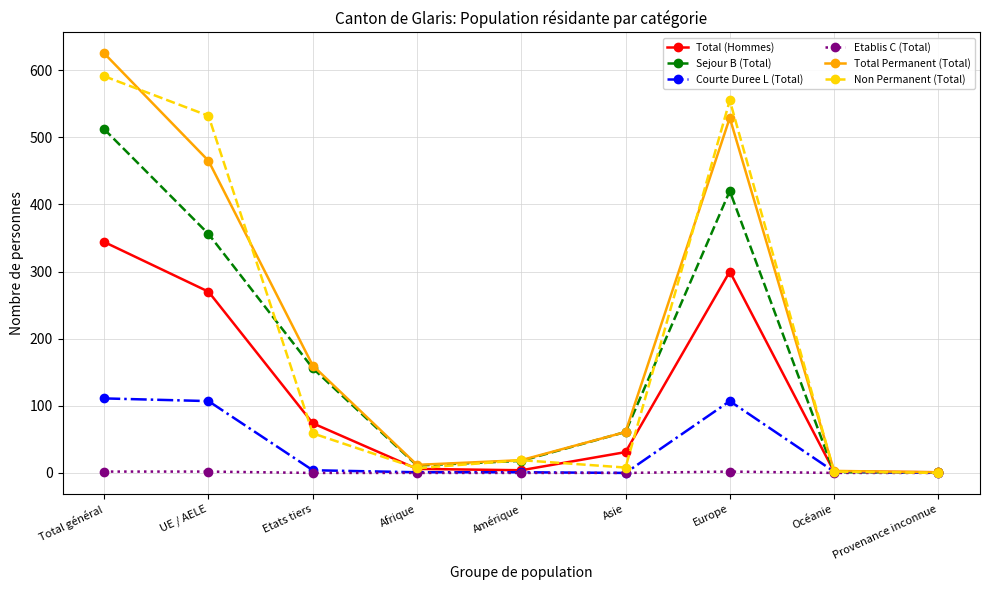

In Total (Hommes), how many points are higher than both neighbors (excluding endpoints)?

1